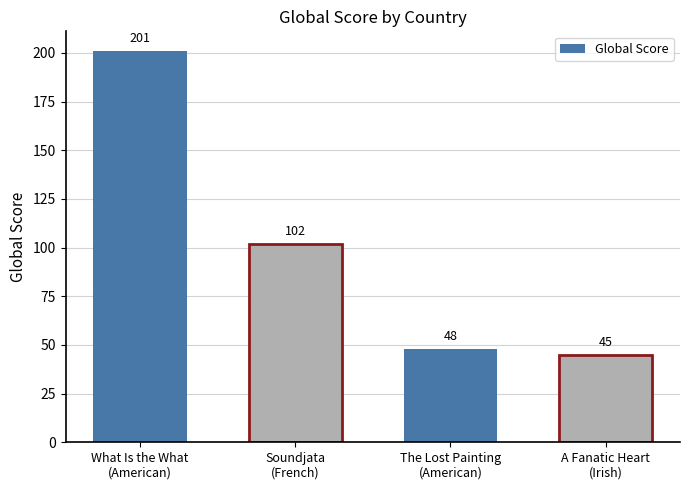

Where does the data first go above 102?

What Is the What
(American)